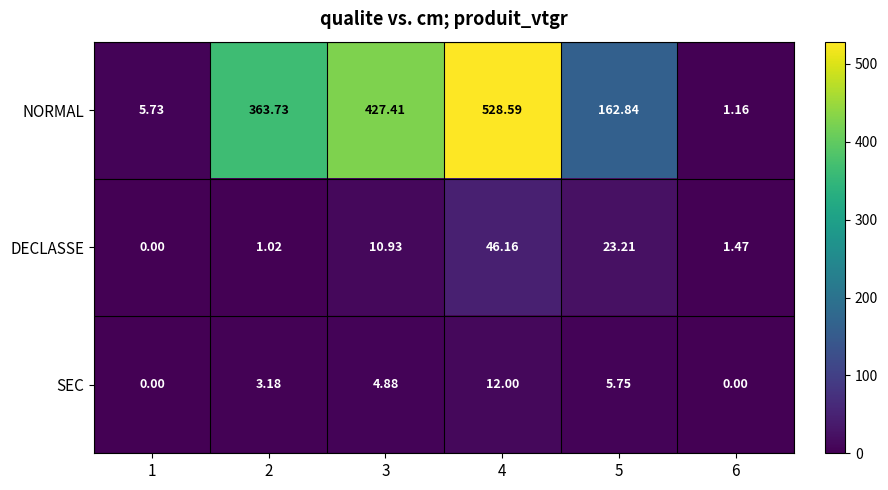

Is the value of DECLASSE at 2 greater than the value of NORMAL at 2?

No